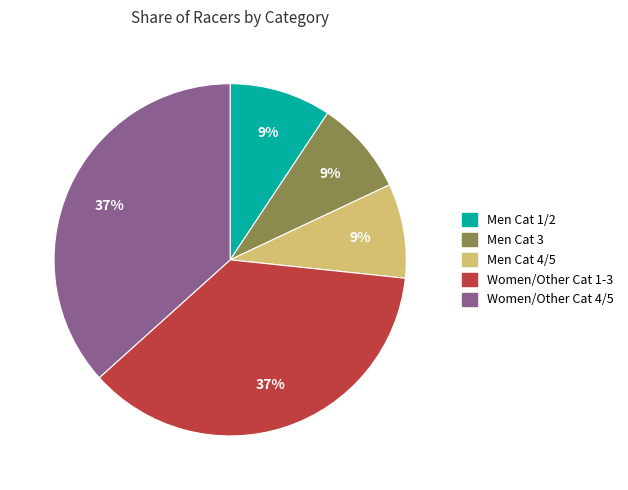

How many segments does this pie chart have?

5